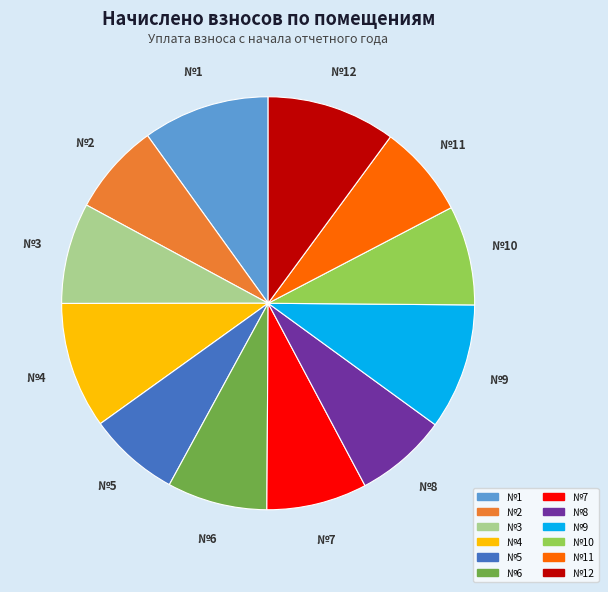

Does any single category account for the majority?

No